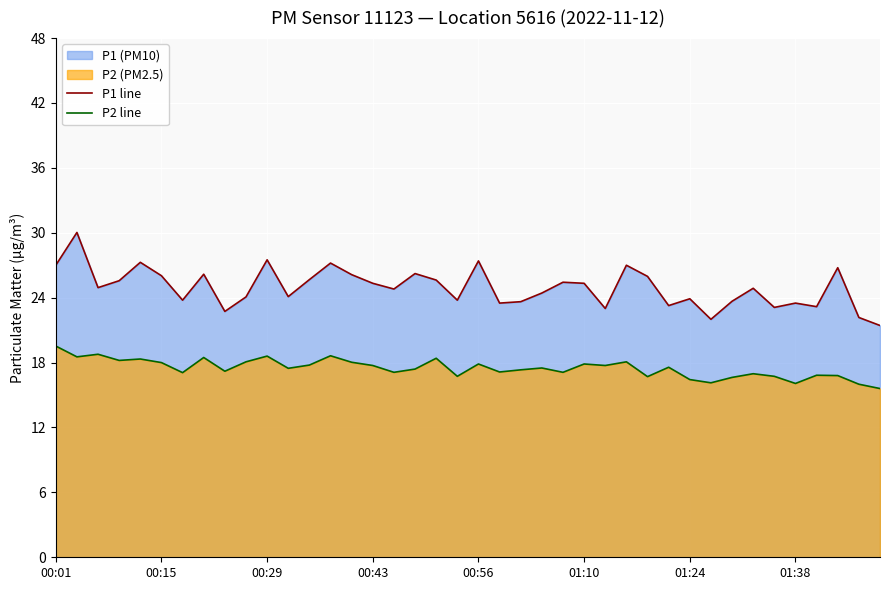

How many lines are shown in the chart?

2